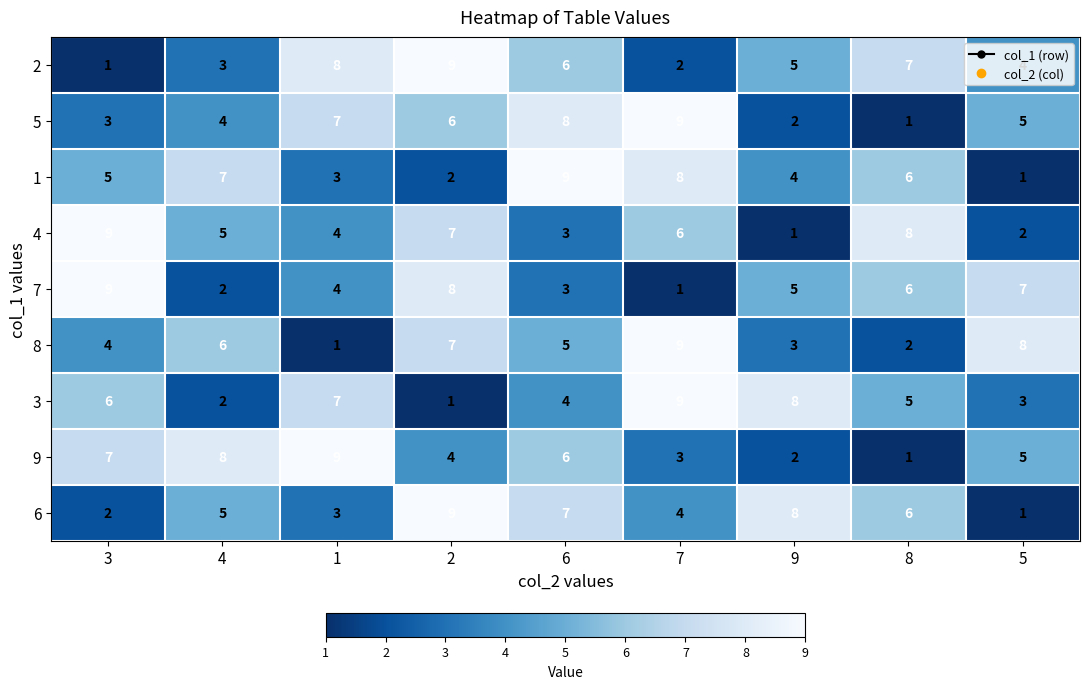

What is the spread (max minus min) of values at 4?

6